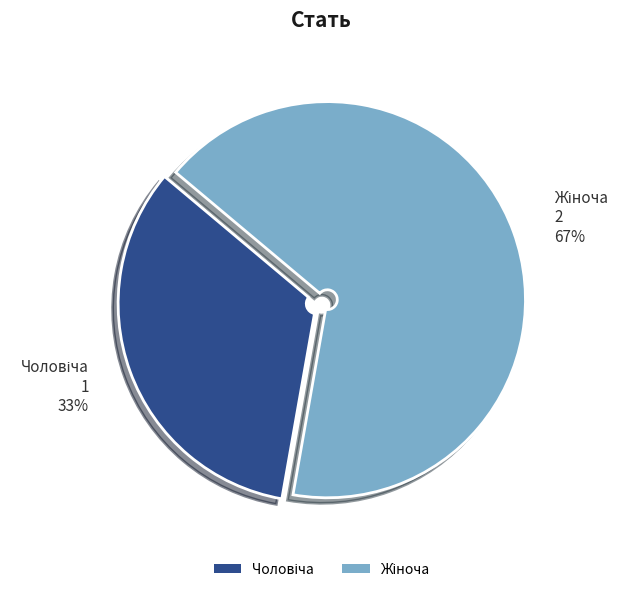

Is there any slice that represents more than half of the pie?

Yes